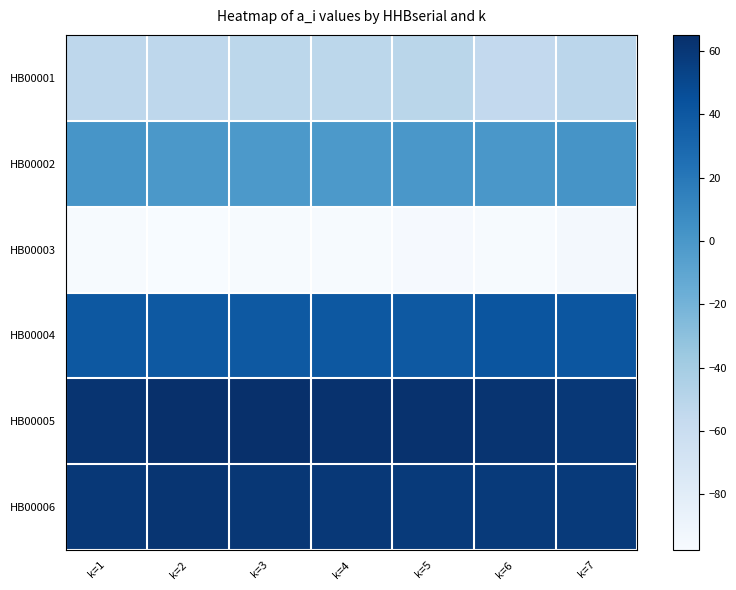

Which has a higher value, k=1 or k=6?

k=1